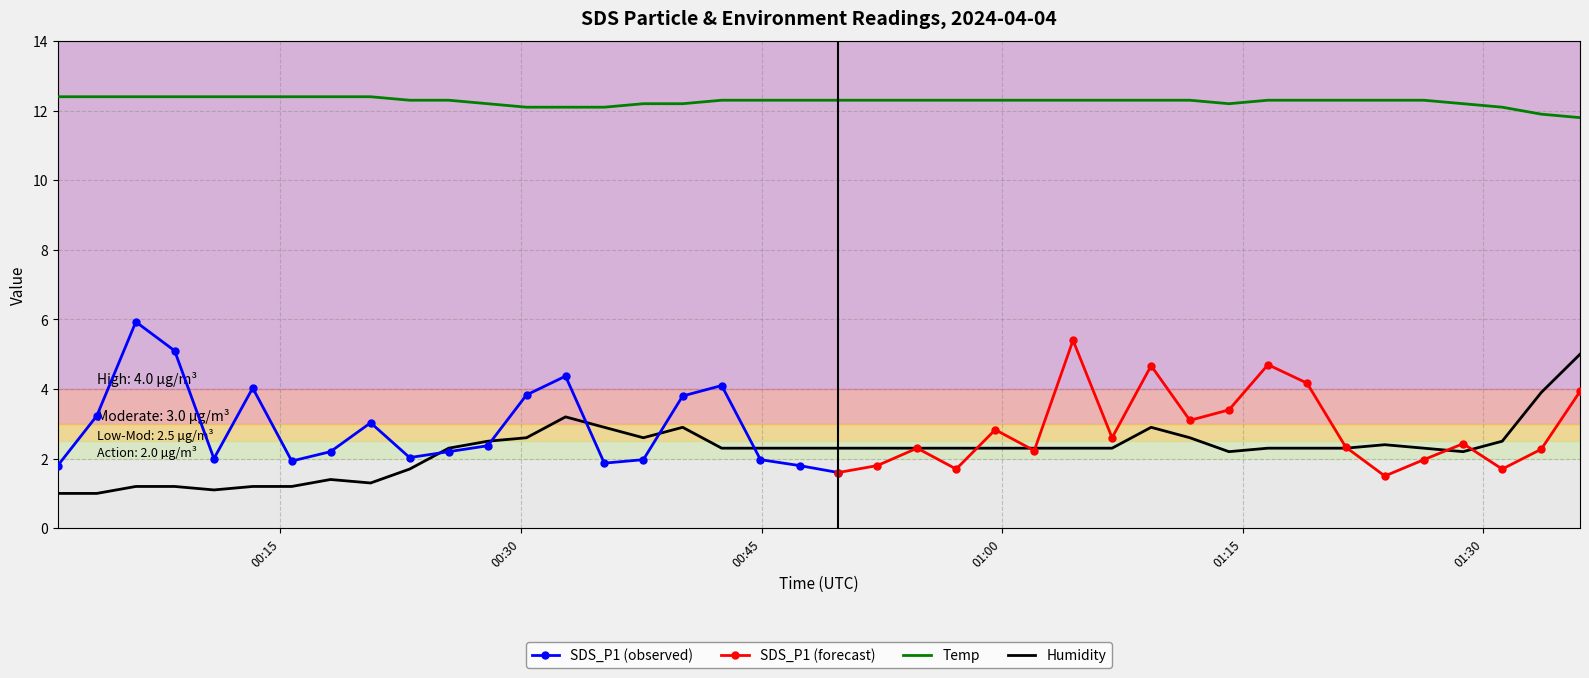

True or false: Humidity and Temp cross at least once.

False